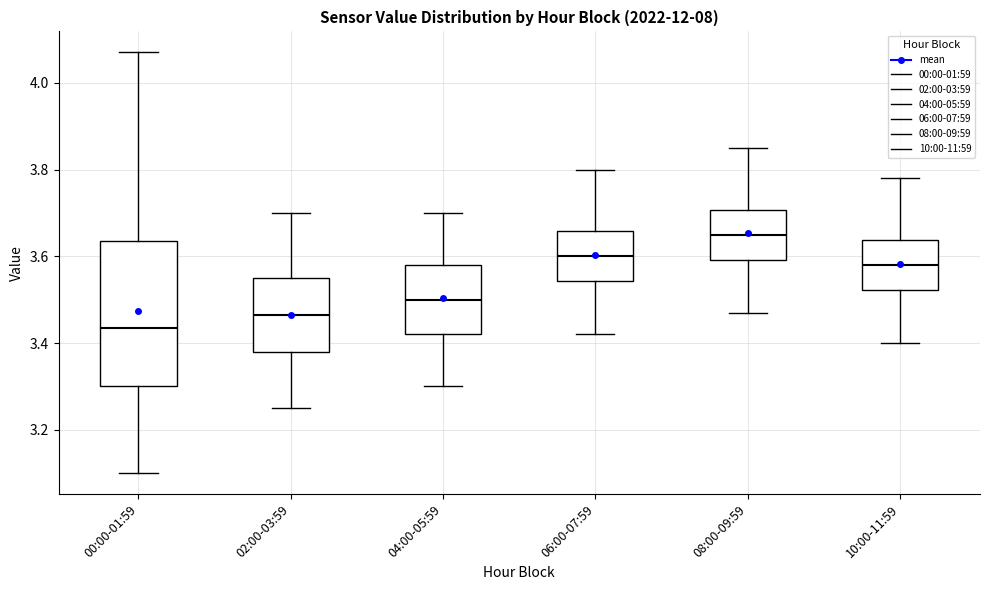

Which box has the highest median line?

08:00-09:59